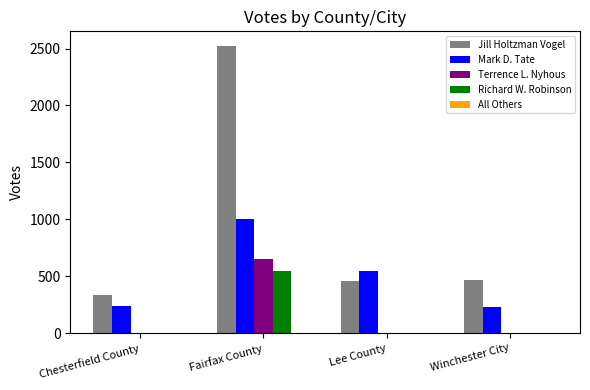

Which series has the widest spread of values?

Jill Holtzman Vogel